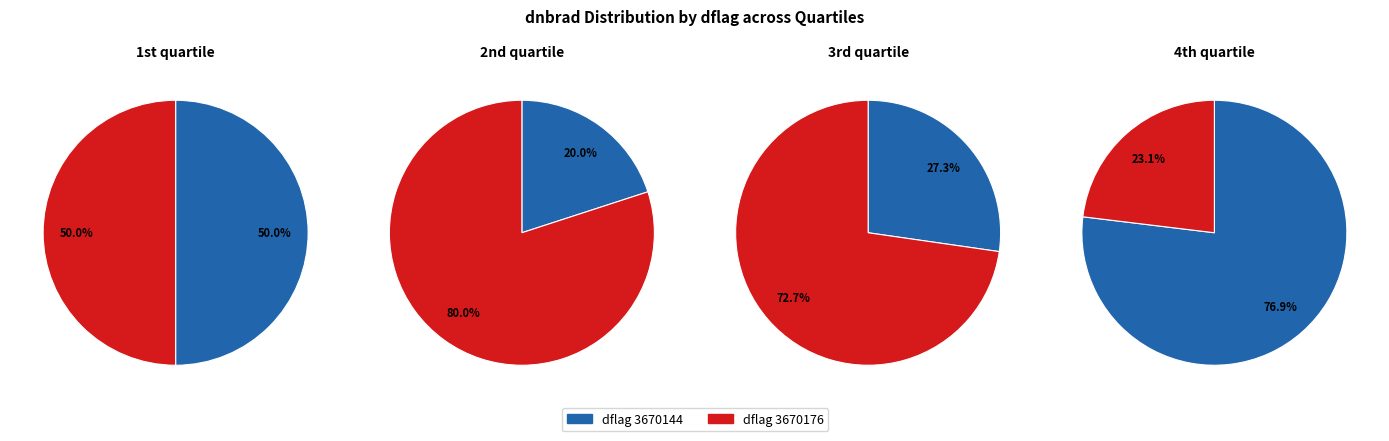

What is the change in value from 3670144 to 3670176?

-1